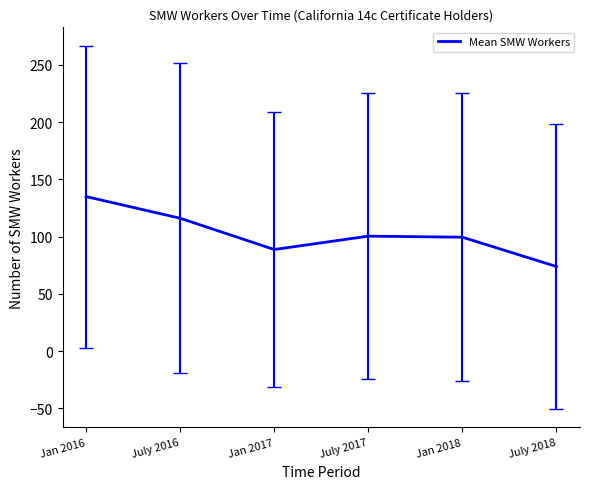

Is it true that the value at Jan 2016 is 198.4?

False